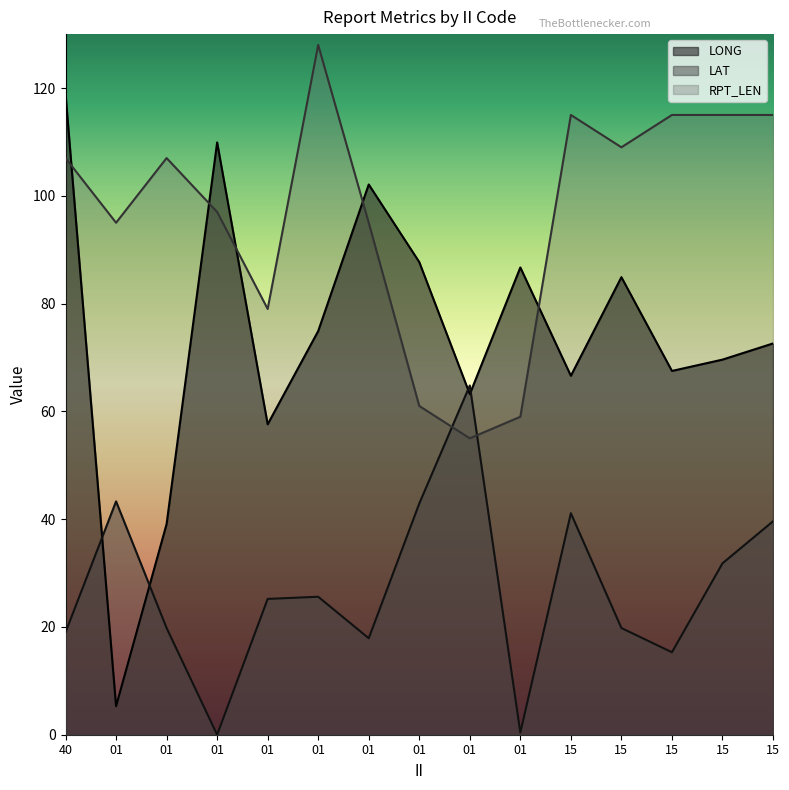

Count the number of data series in this chart.

3